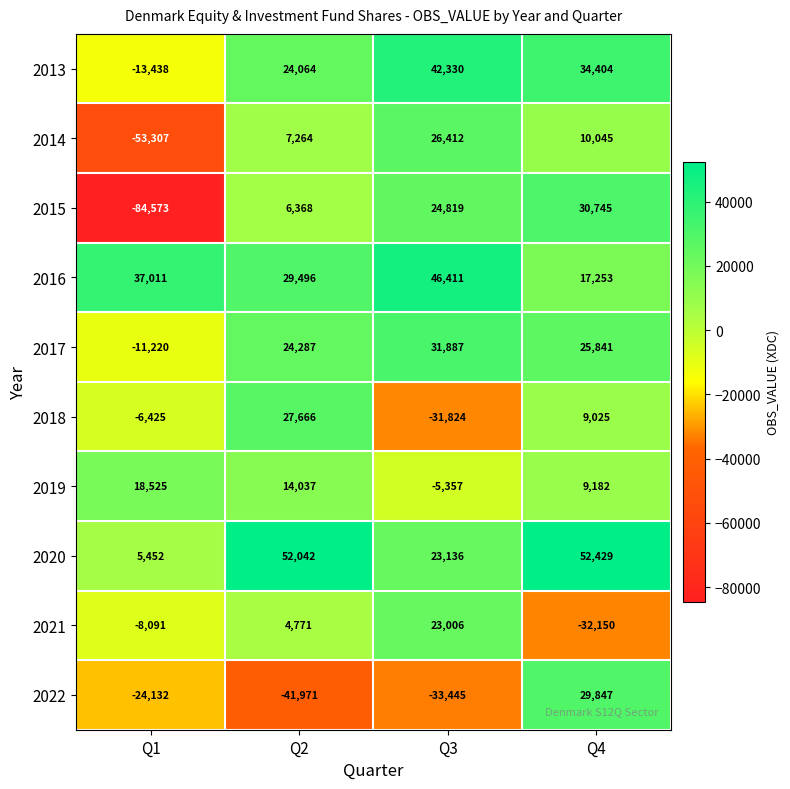

The 2016 series shows 46411 at Q3. True or false?

True